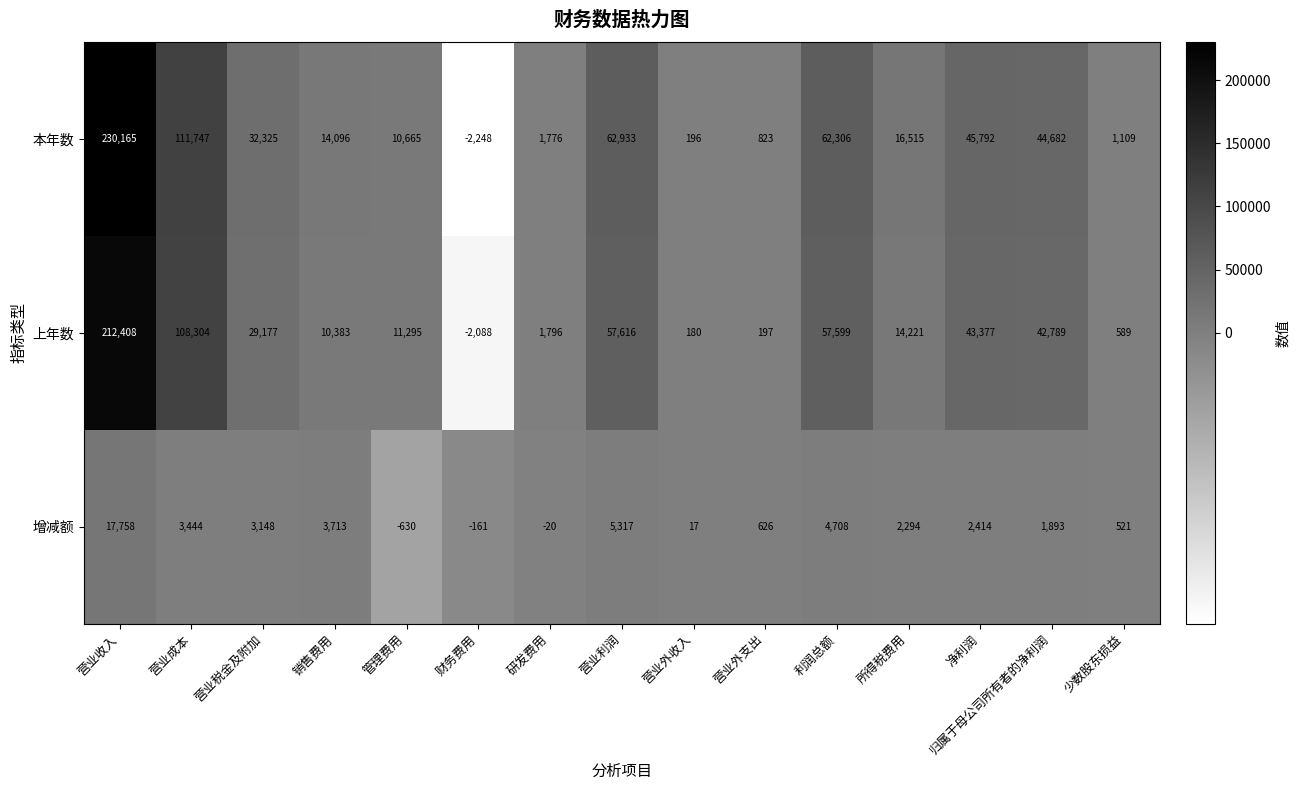

Rank the series by their maximum value, from lowest to highest.

增减额, 上年数, 本年数